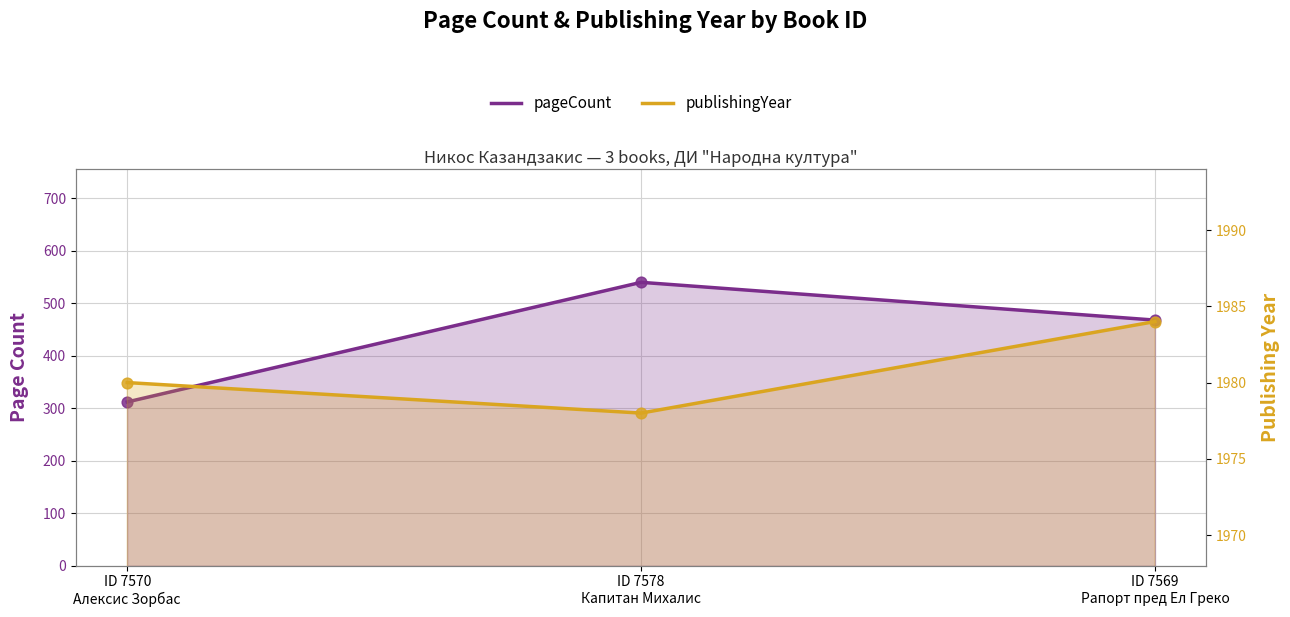

At how many categories does at least one series exceed 697?

3